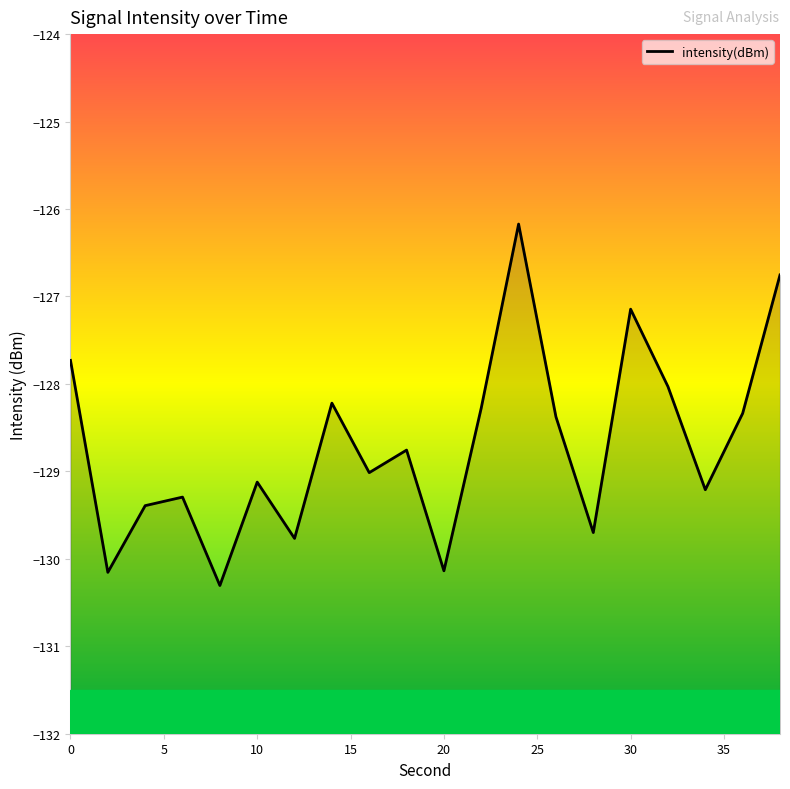

Which label corresponds to the smallest value in the chart?

8